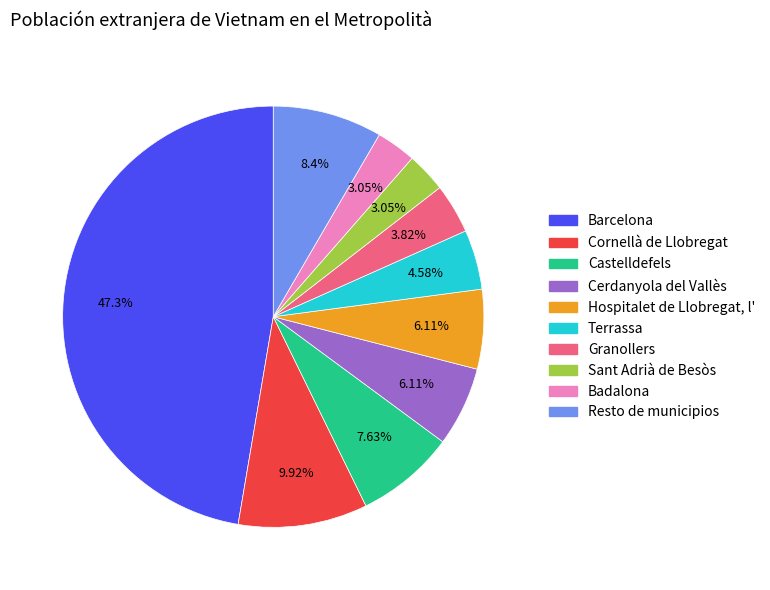

Is the sum of Resto de municipios and Badalona greater than half?

No